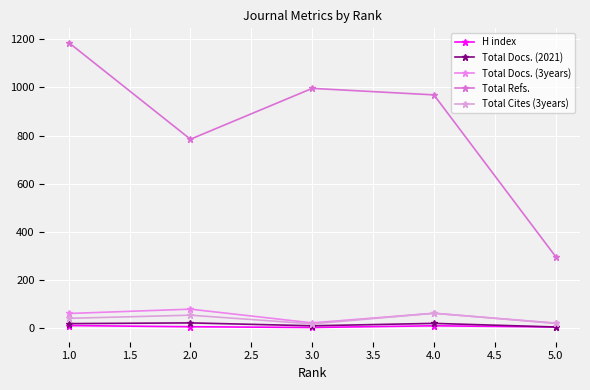

How many lines are shown in the chart?

5